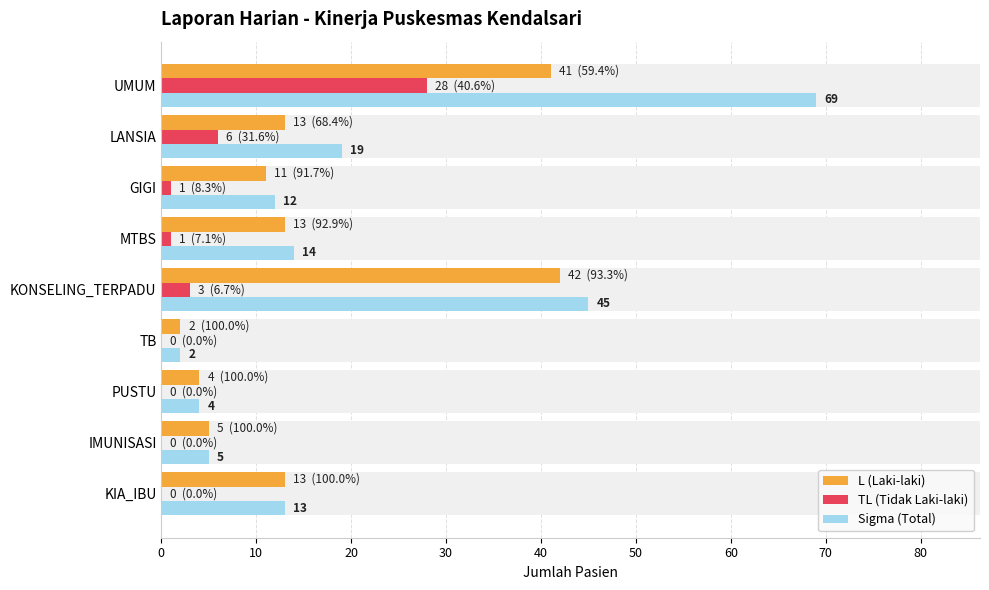

Reading right to left, list all the values displayed in this chart.

L (Laki-laki): 41	13	11	13	42	2	4	5	13
TL (Tidak Laki-laki): 28	6	1	1	3	0	0	0	0
Sigma (Total): 69	19	12	14	45	2	4	5	13